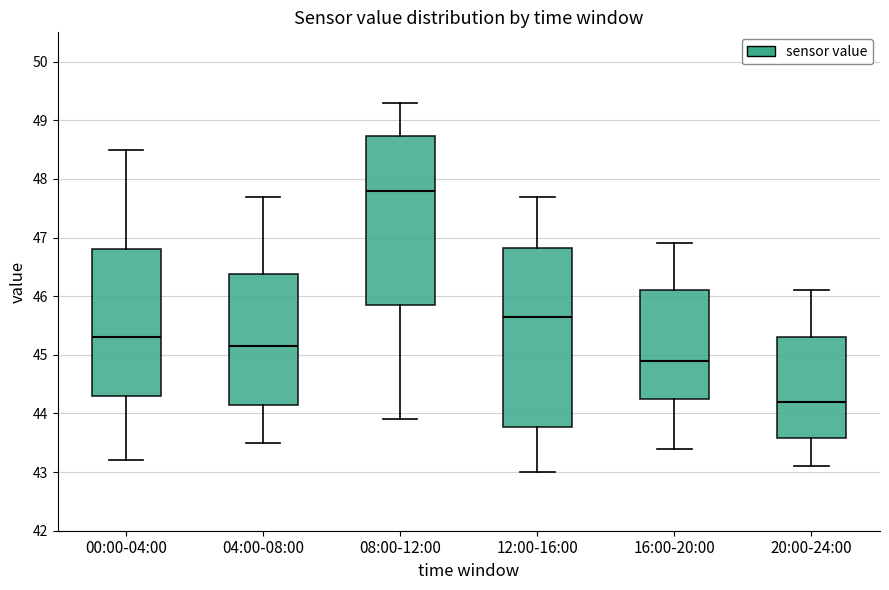

Where does the median line of the box for 16:00-20:00 sit on the y-axis? The values are not printed on the chart, so give them approximately, as read against the axis.

44.9